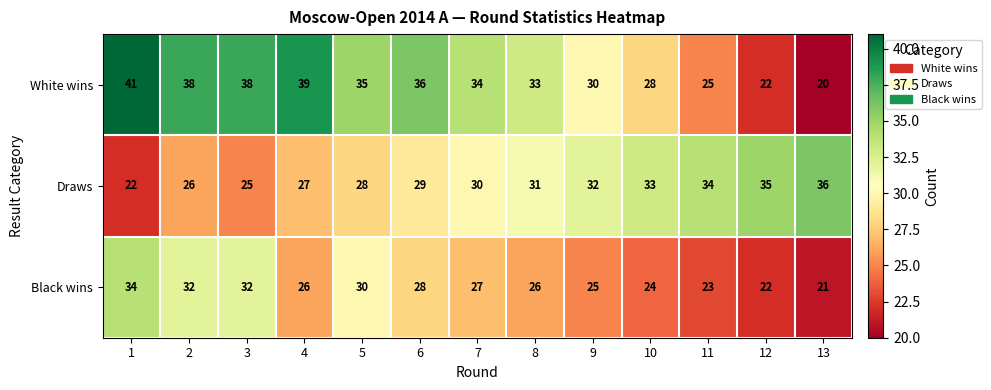

Which series has the largest range (max minus min)?

White wins